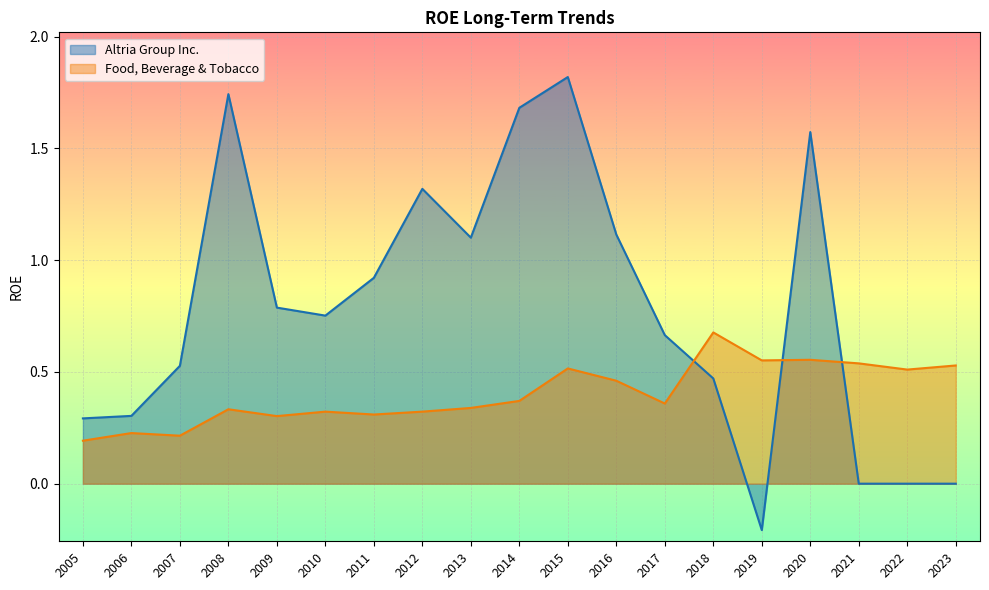

Where do Food, Beverage & Tobacco and Altria Group Inc. first cross each other?

2017 and 2018